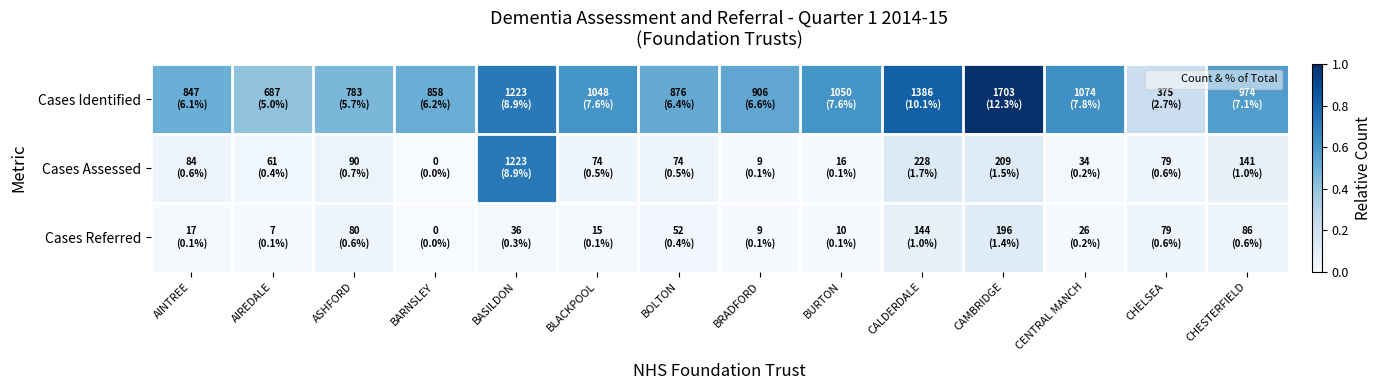

At how many categories does at least one series exceed 0?

14